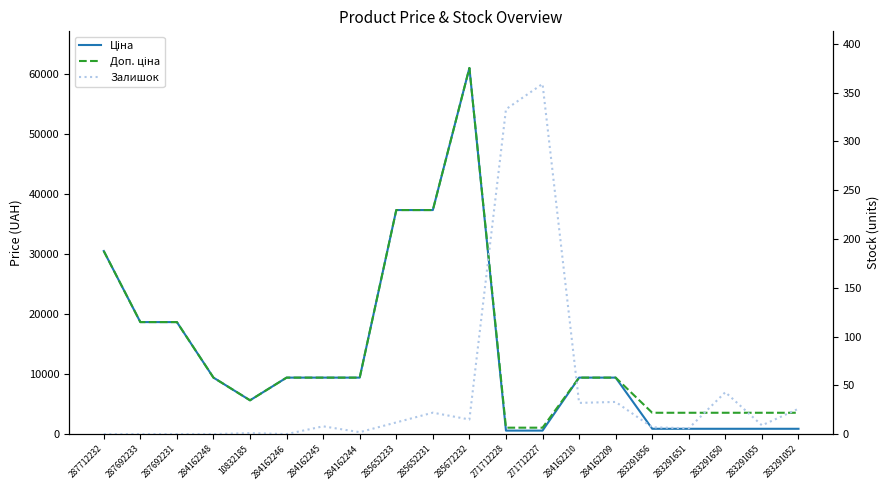

Which series has the largest total across all categories?

Доп. ціна